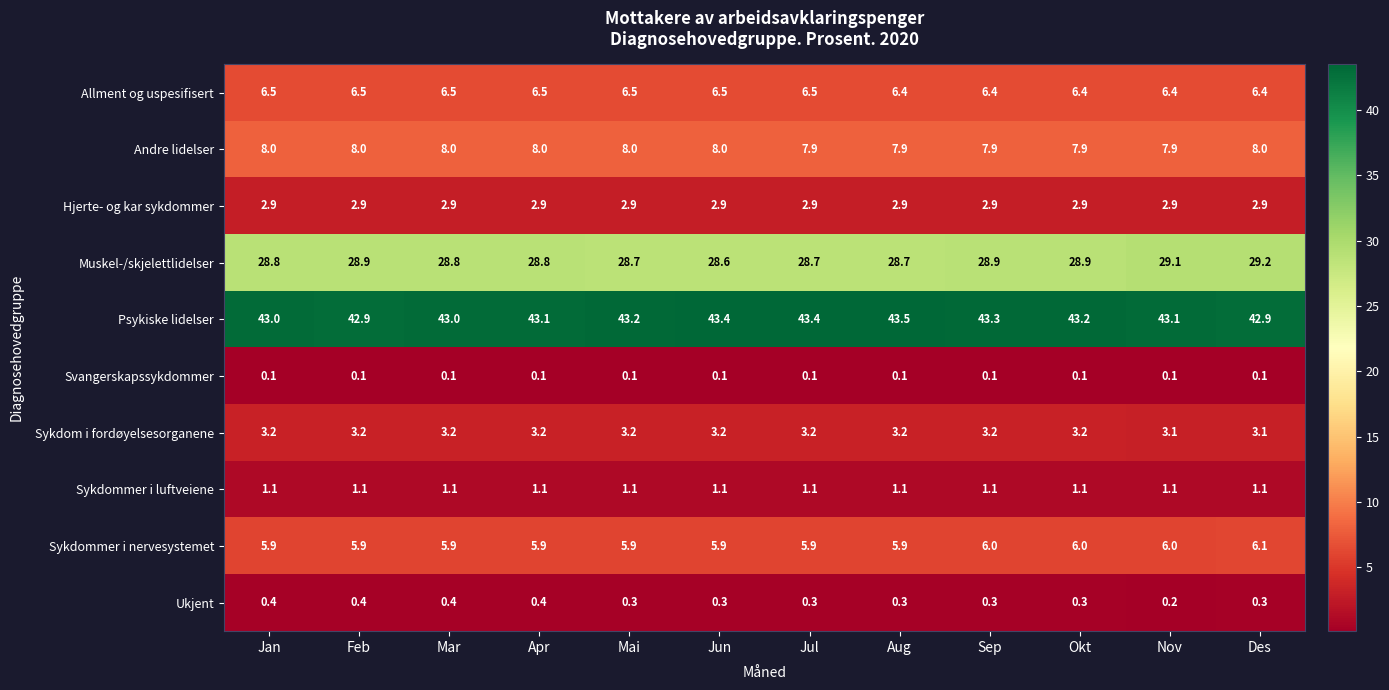

Count the Allment og uspesifisert values in the range 6 to 7.

12